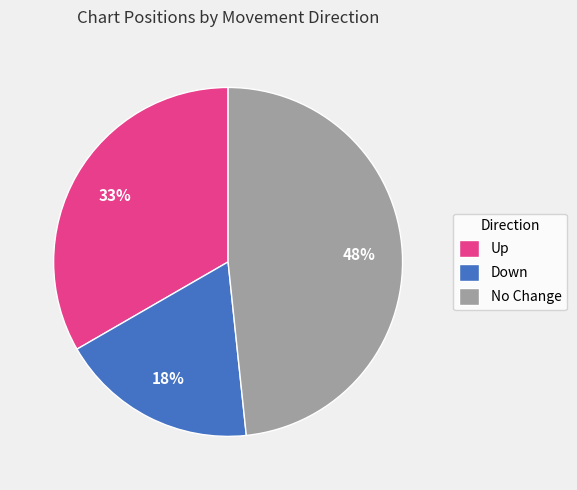

To the nearest percent, what percentage of the pie is No Change?

48%